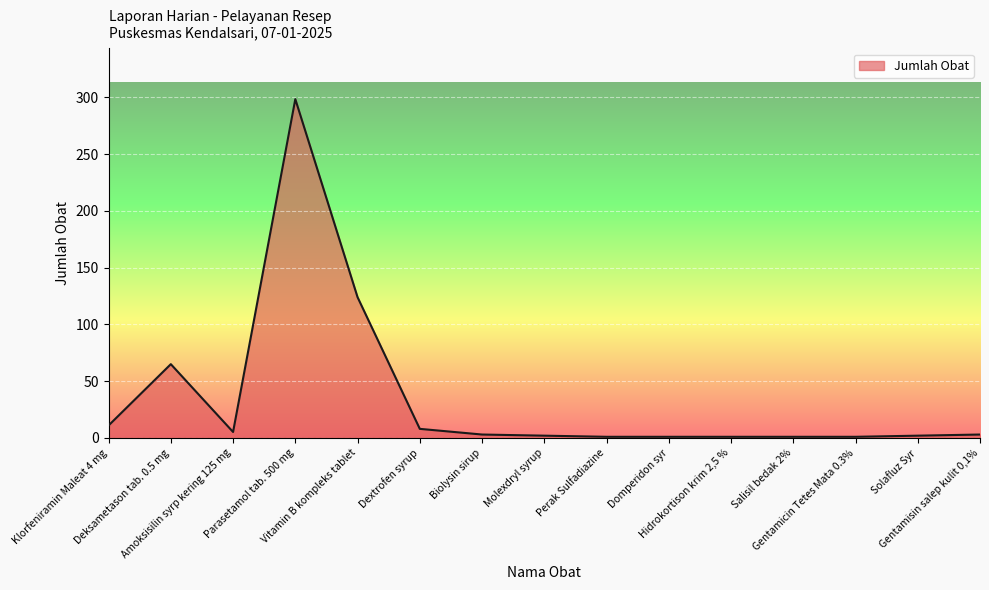

Which category has the highest value across all series?

Parasetamol tab. 500 mg